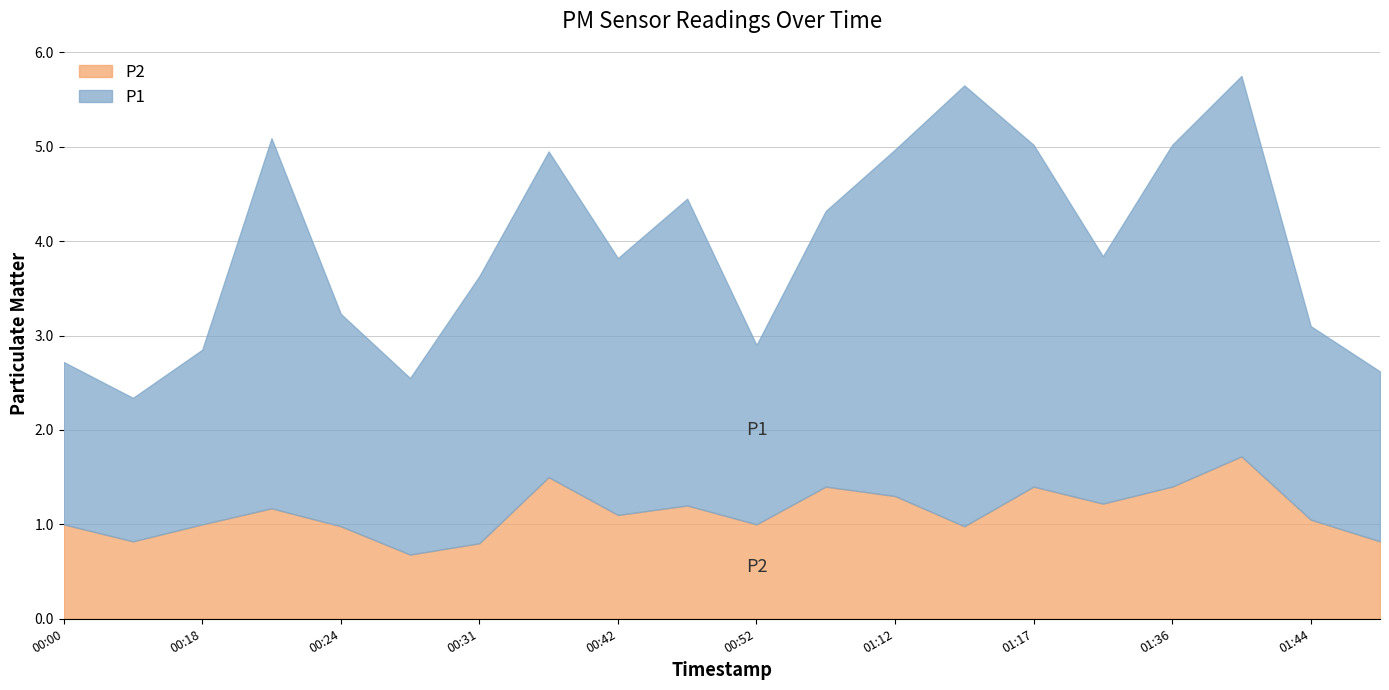

The P2 series shows 1.4 at 01:17. True or false?

True